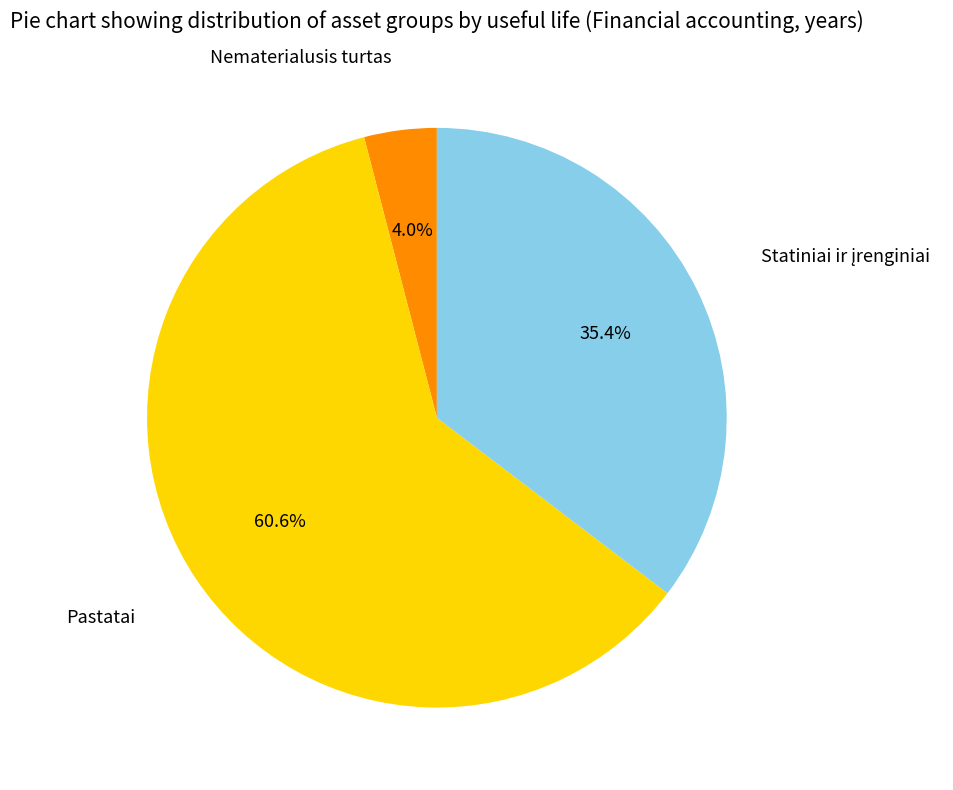

Does any single category account for the majority?

Yes